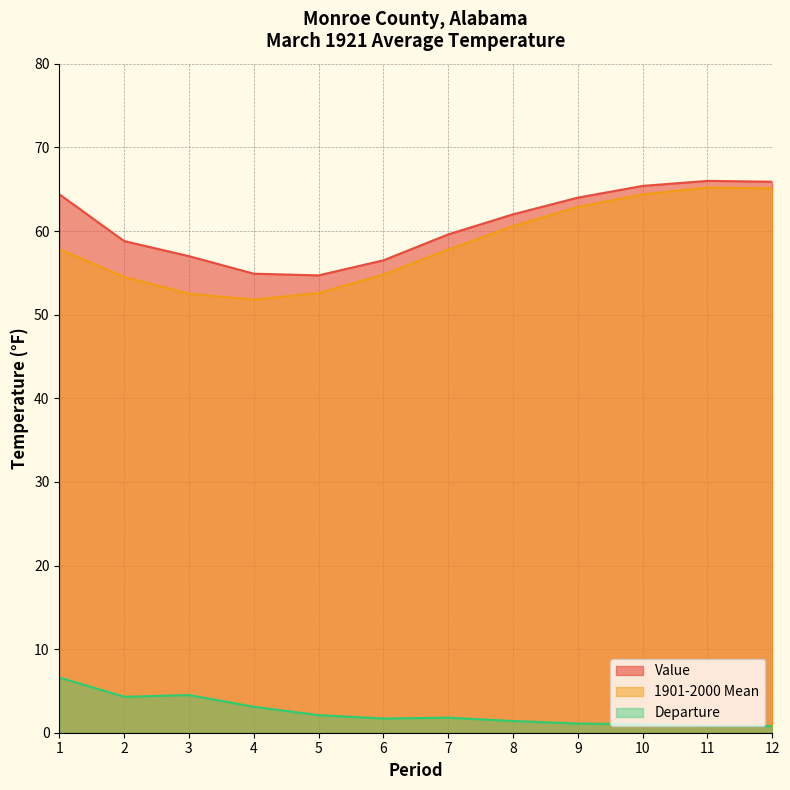

At which category does Value reach its first local valley?

5